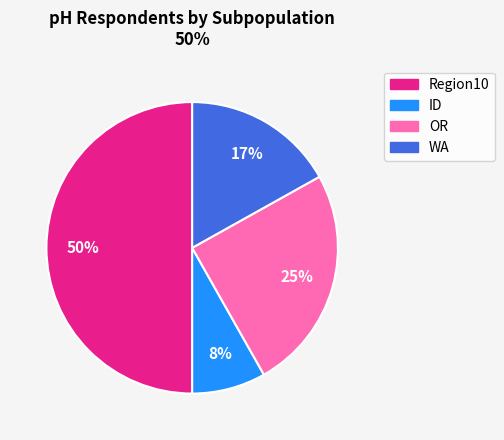

How many segments does this pie chart have?

4